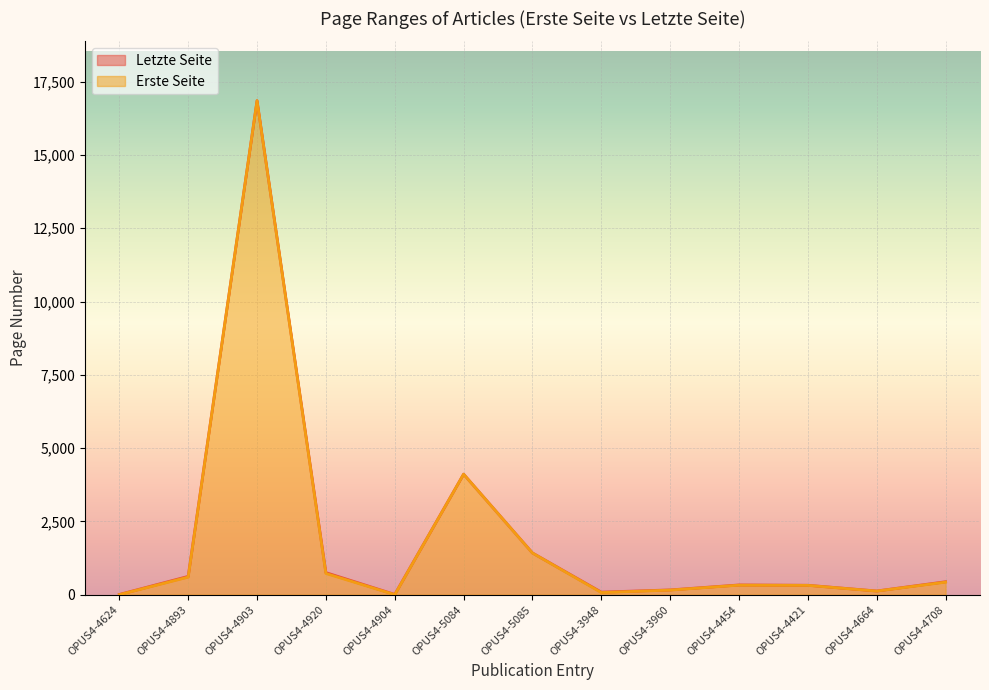

Count the number of categories in the chart.

13